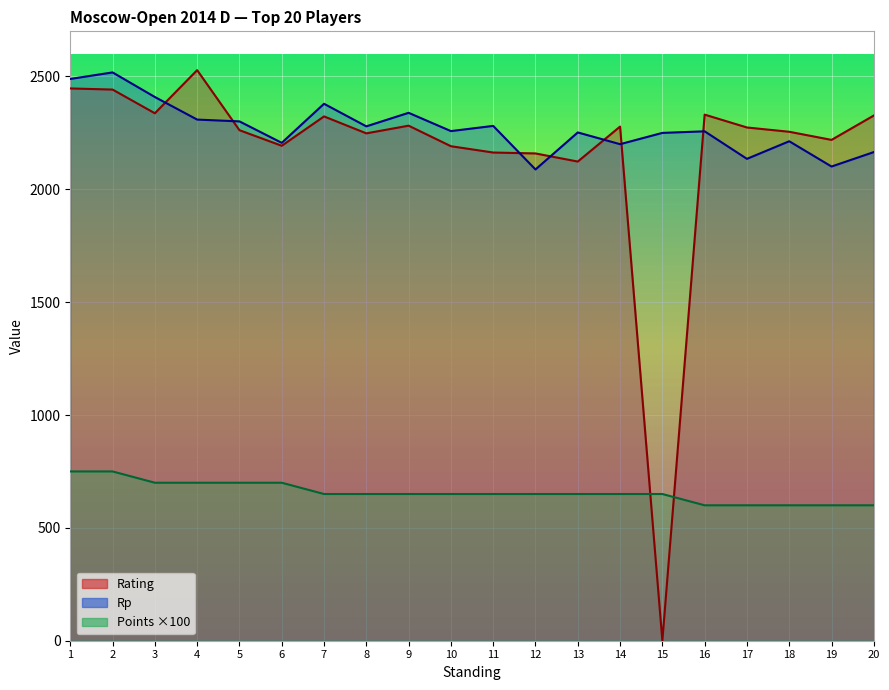

What is the value of the Points point at the 17th from the left?

600